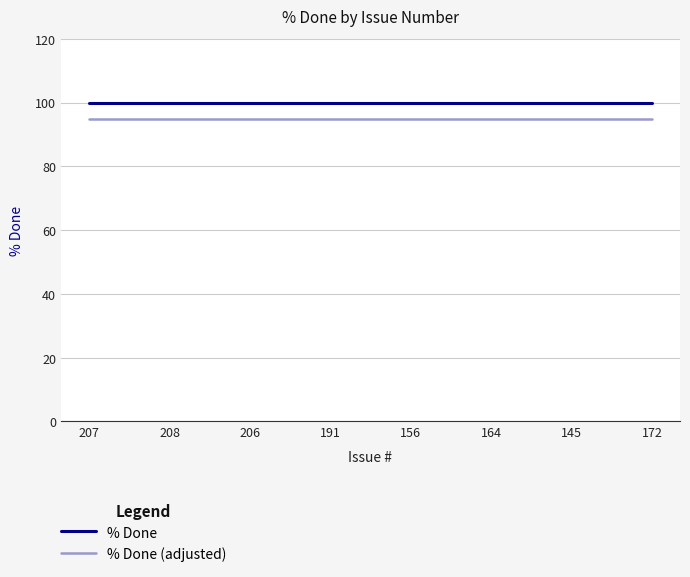

At 145, list the series in order from smallest to largest.

% Done (adjusted), % Done